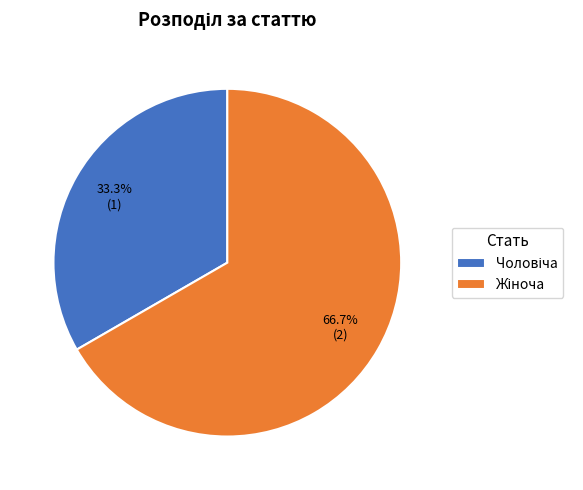

Is there a majority slice in this chart?

Yes